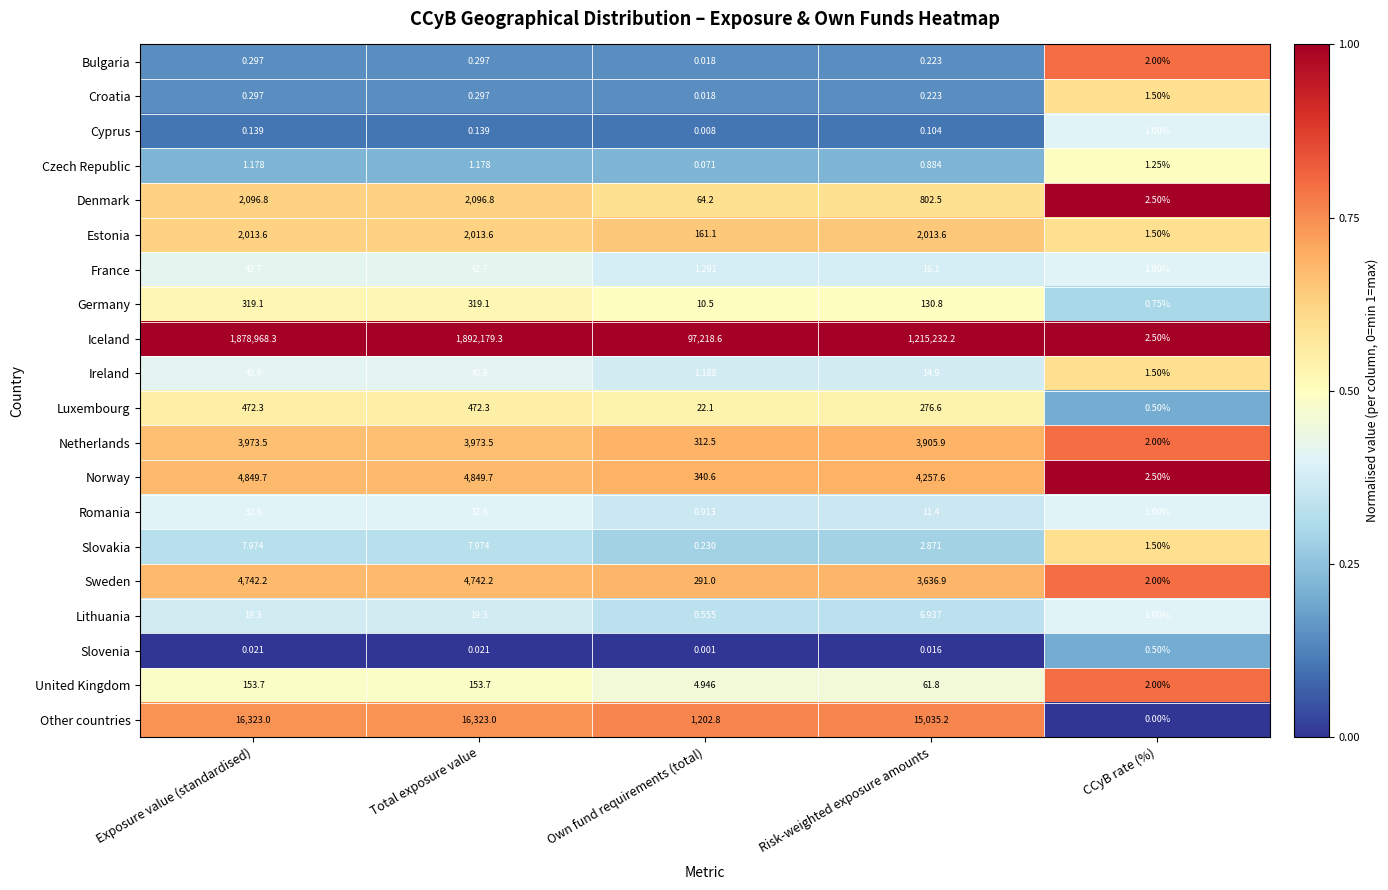

Rank the series by their maximum value, from lowest to highest.

Slovenia, Cyprus, Czech Republic, Croatia, Bulgaria, Slovakia, Lithuania, Romania, Ireland, France, United Kingdom, Germany, Luxembourg, Estonia, Denmark, Netherlands, Sweden, Norway, Other countries, Iceland